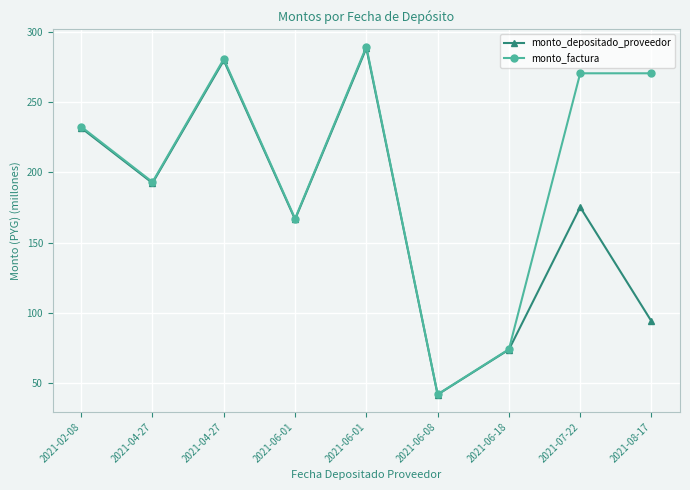

At which category does monto_depositado_proveedor reach its first local valley?

2021-04-27